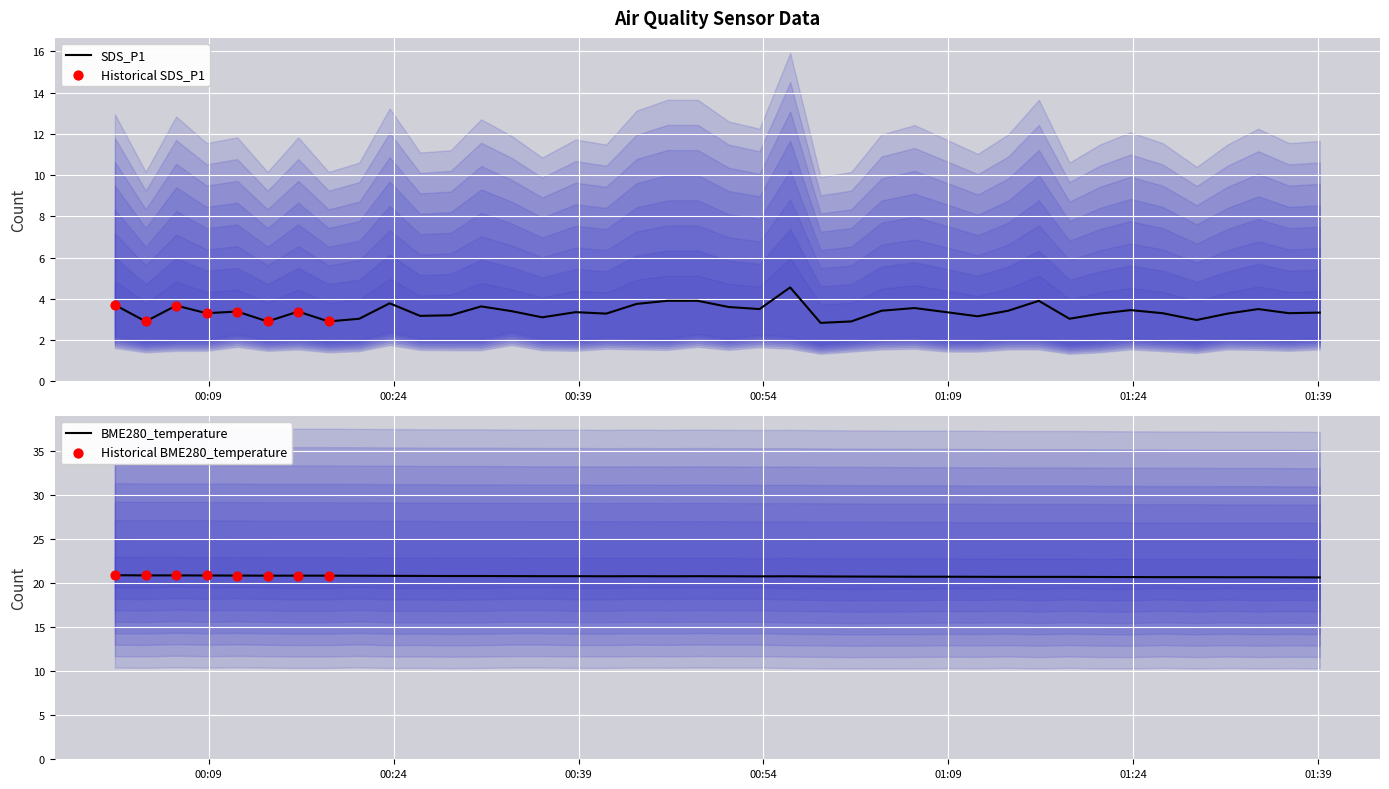

Which series has the widest spread of Y values?

SDS_P1